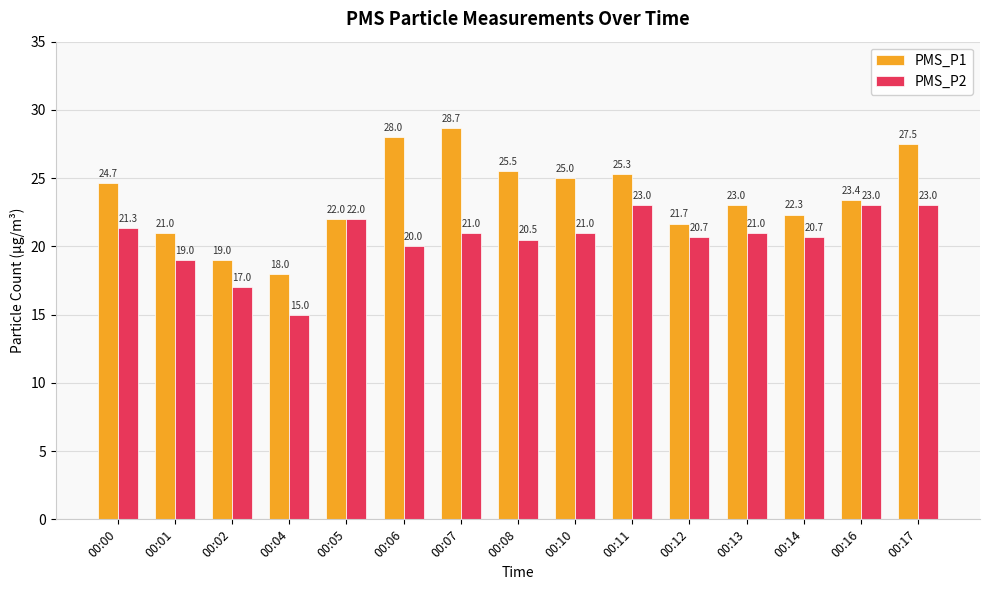

At how many categories does at least one series exceed 27?

3